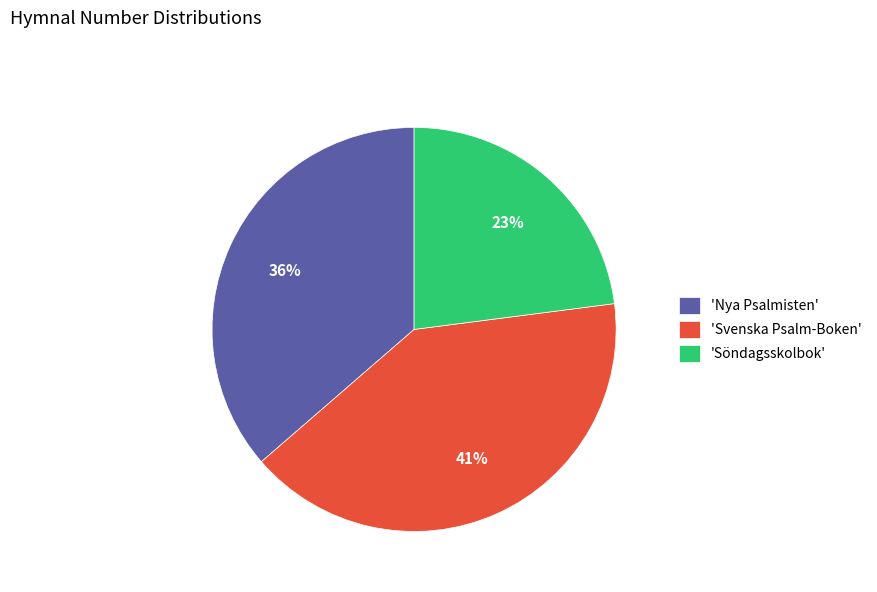

To the nearest percent, what is the combined percentage of 'Svenska Psalm-Boken' and 'Söndagsskolbok'?

64%